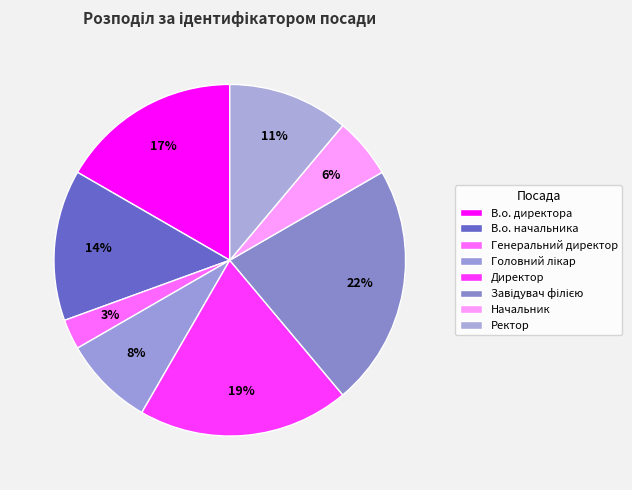

Approximately how many times larger is the value at Директор compared to В.о. начальника?

1.4